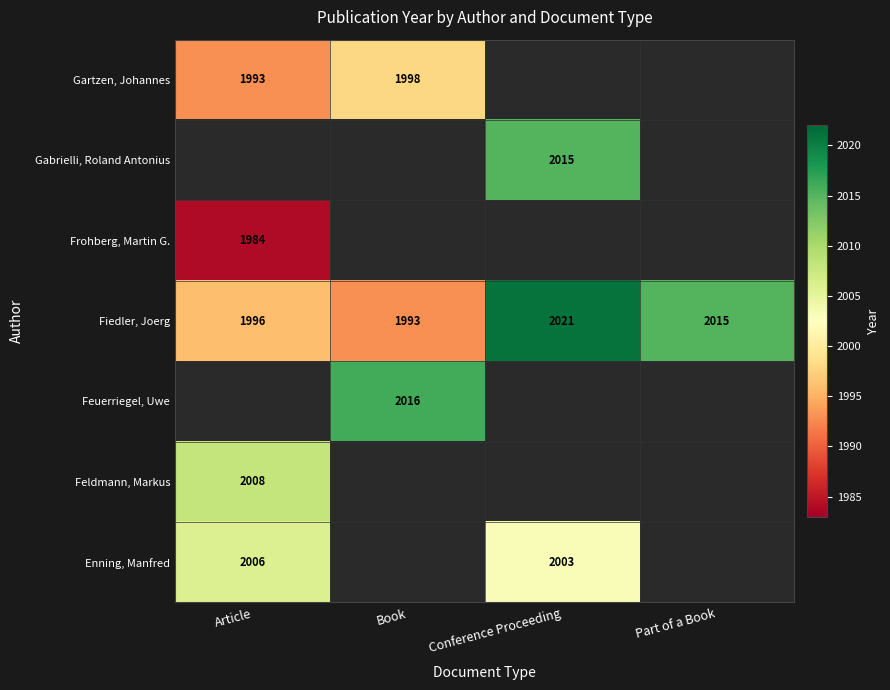

Is it true that Gartzen, Johannes equals 1993 at Article?

True